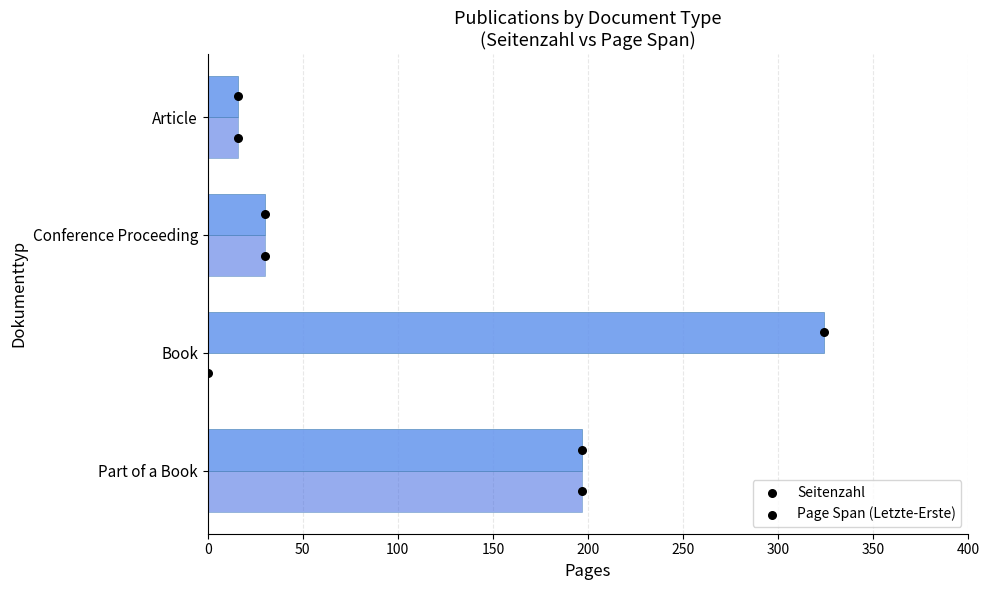

At how many categories does at least one series exceed 118?

2